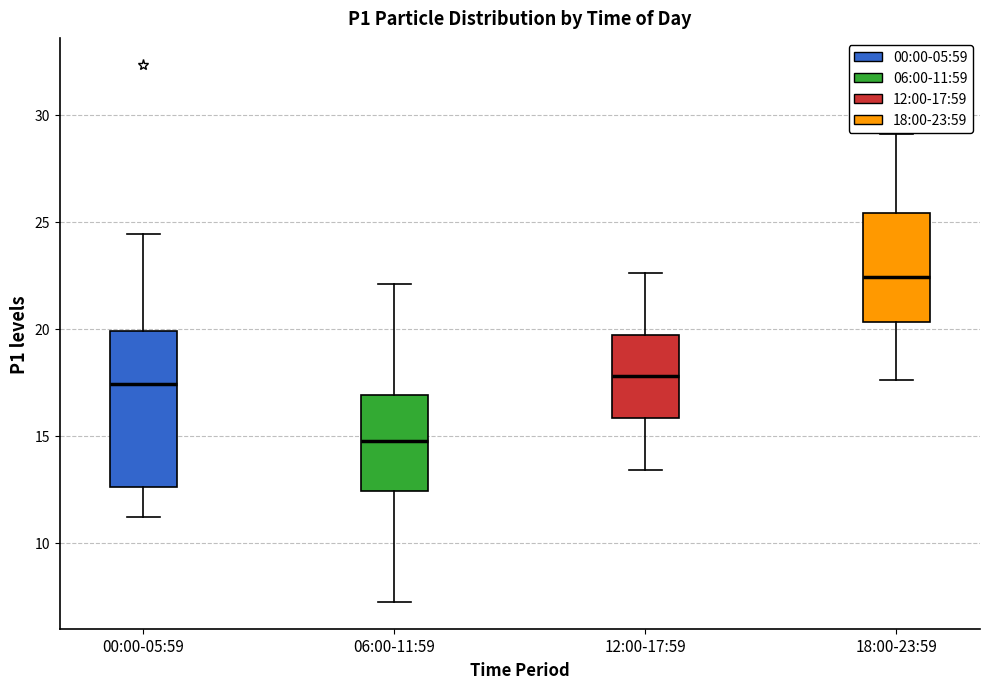

Comparing the boxes themselves (not the whiskers), which one is the tallest?

00:00-05:59